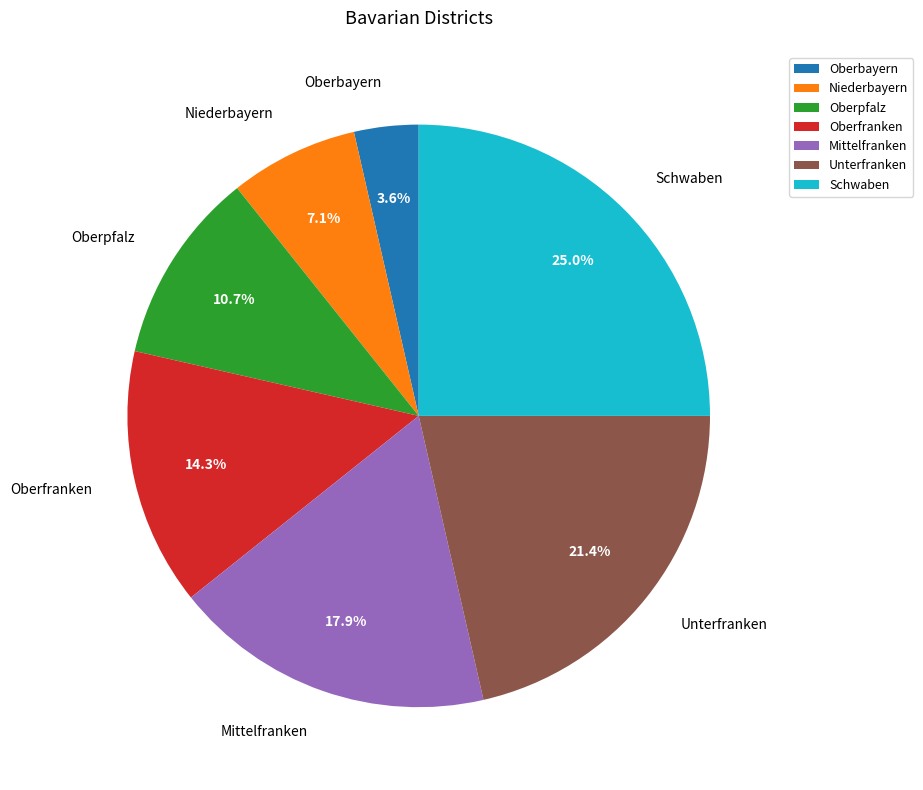

To the nearest percent, what is the combined percentage of Oberbayern and Niederbayern?

11%